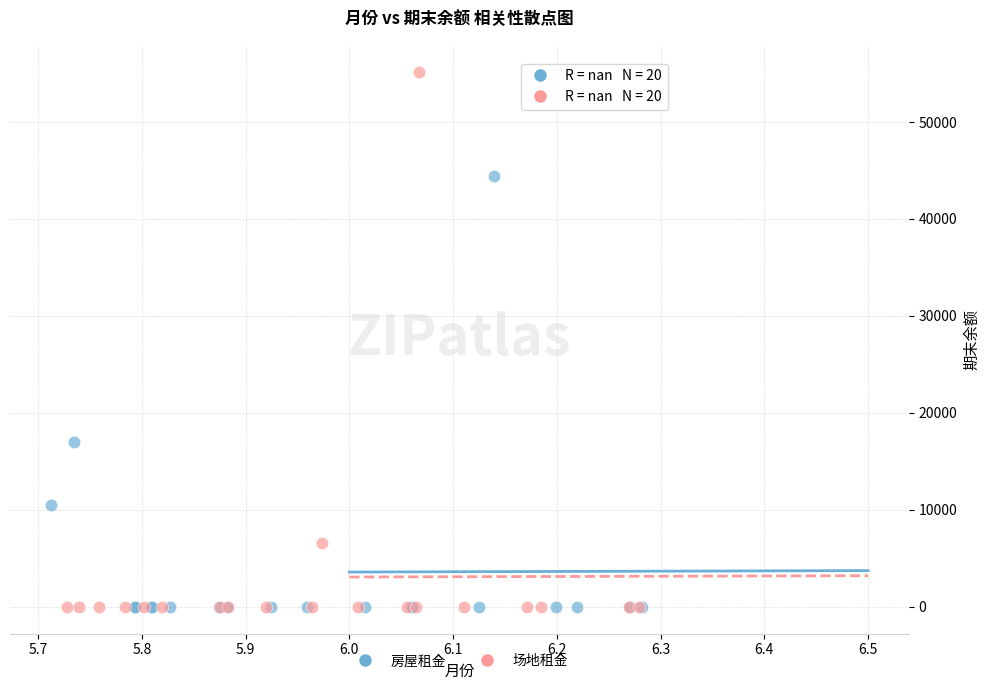

Which series reaches the maximum Y coordinate?

场地租金